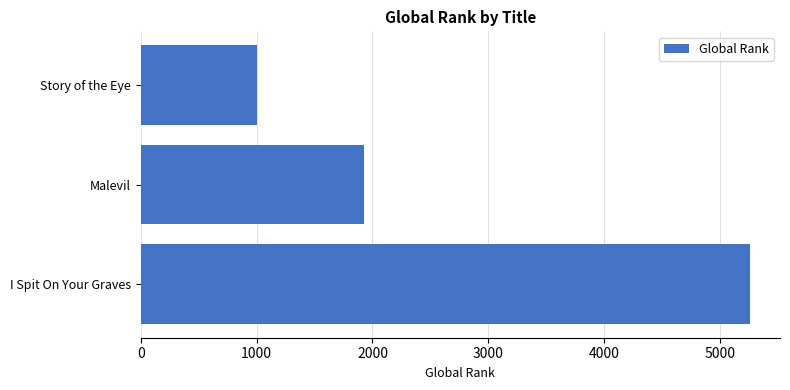

List the labels in order of value, largest first.

I Spit On Your Graves, Malevil, Story of the Eye